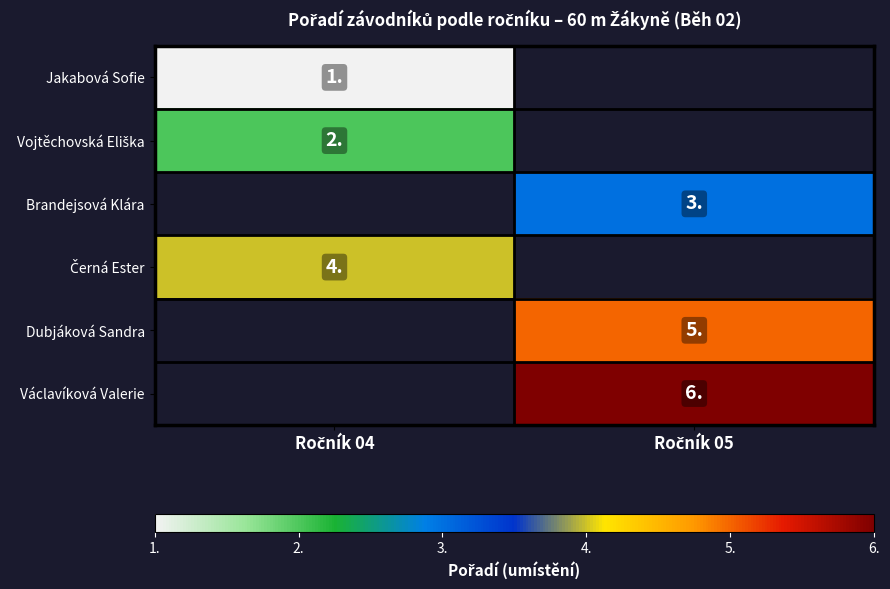

What is the maximum value shown in the chart?

6.0